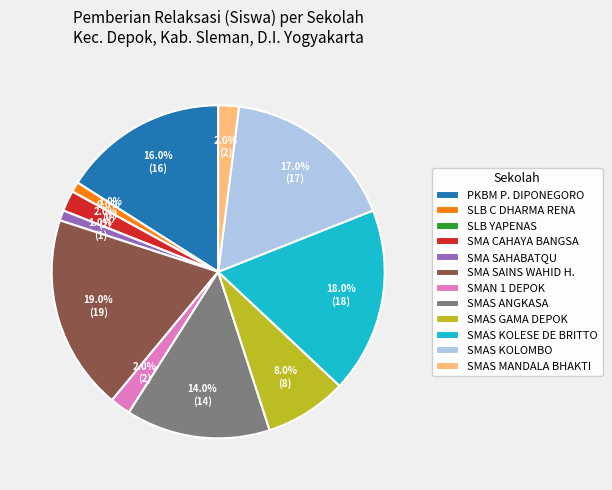

Combined, what portion of the pie is SMA SAHABATQU and SMA CAHAYA BANGSA UTAMA?

3.0%